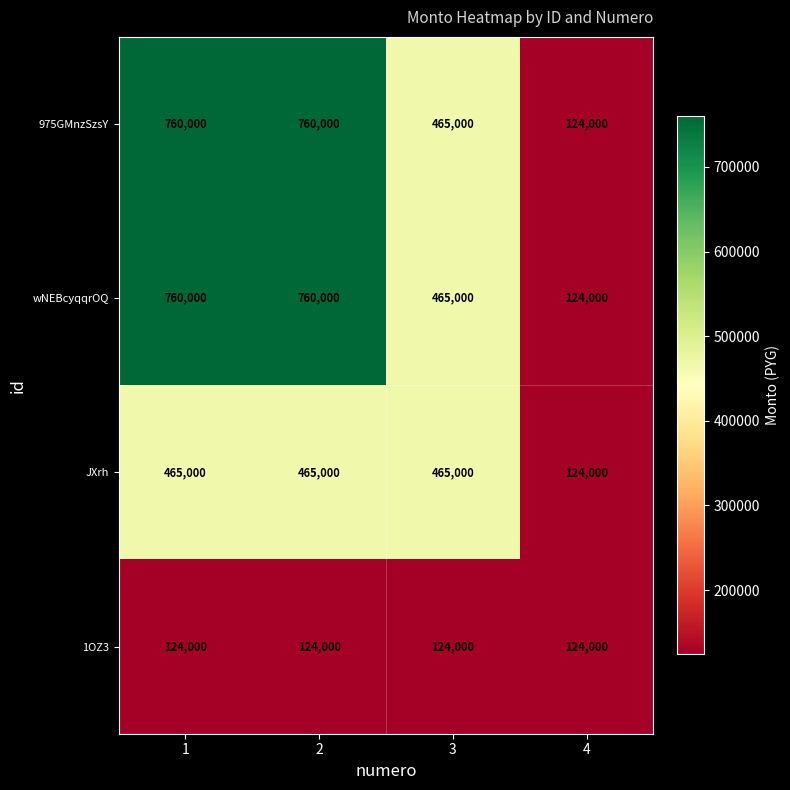

The value of JXrh at 2 is 465000. True or false?

True